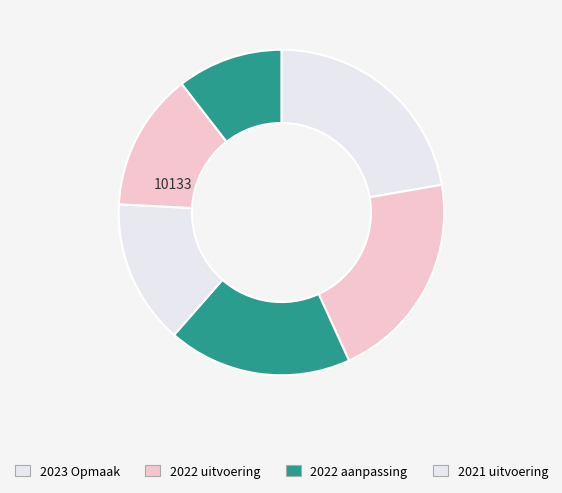

Is there a majority slice in this chart?

No